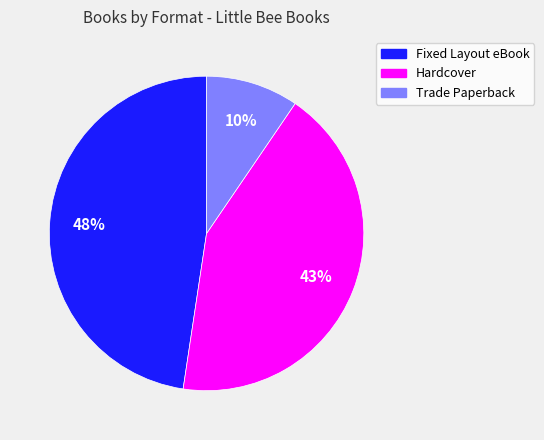

To the nearest percent, what is the average slice percentage?

33%